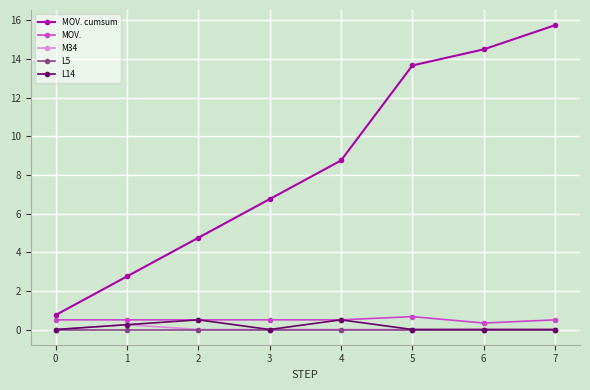

What are all the series names shown in the legend?

MOV. cumsum, MOV., M34, L5, L14